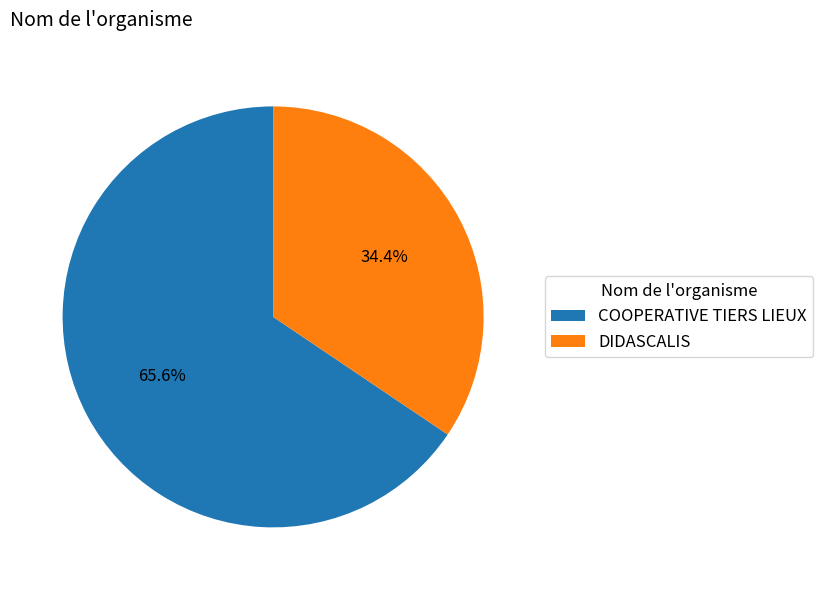

What percentage is the DIDASCALIS slice, to the nearest percent?

34%